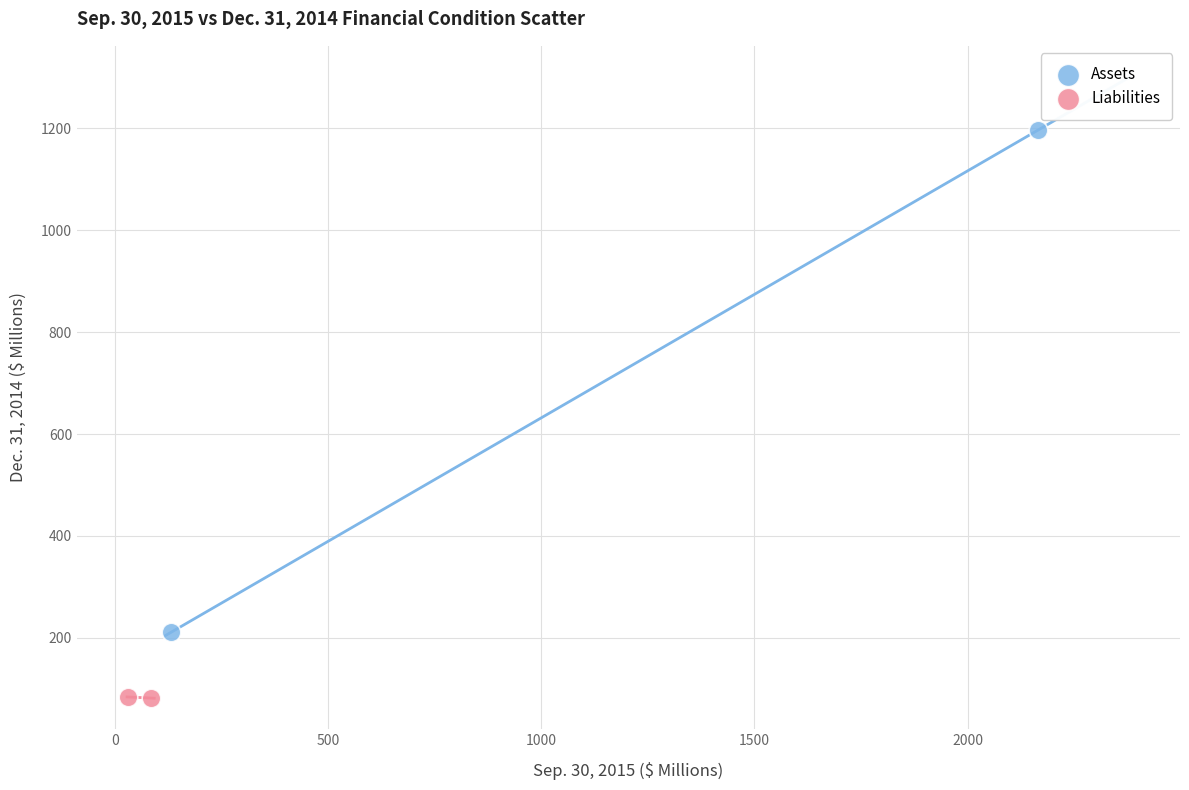

Which series contains the highest Y value?

Assets